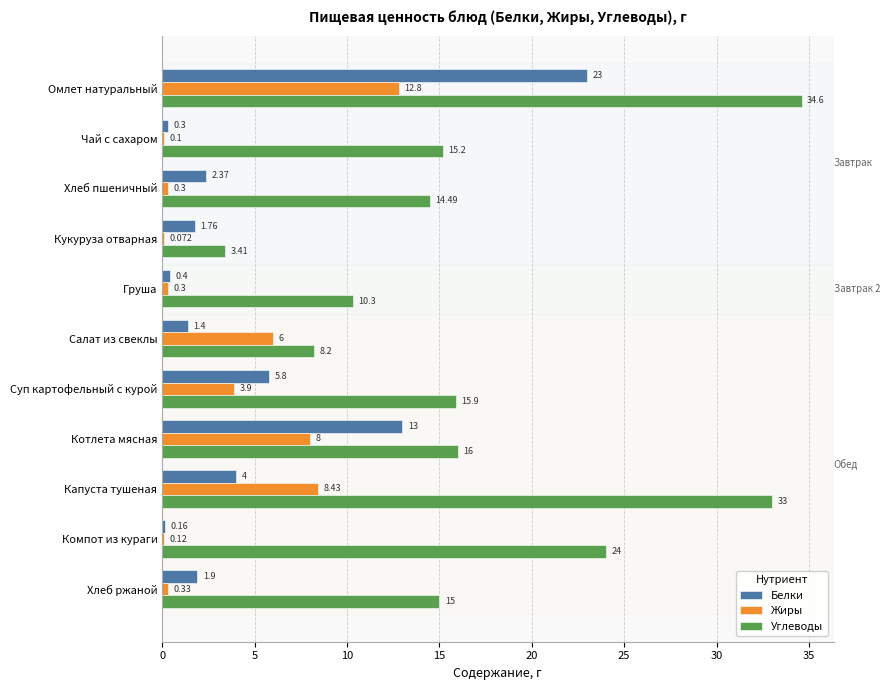

What are all the series names shown in the legend?

Белки, Жиры, Углеводы